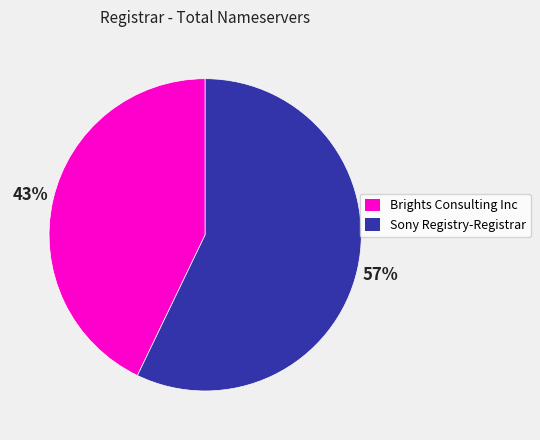

To the nearest percent, what portion does Brights Consulting Inc represent?

43%